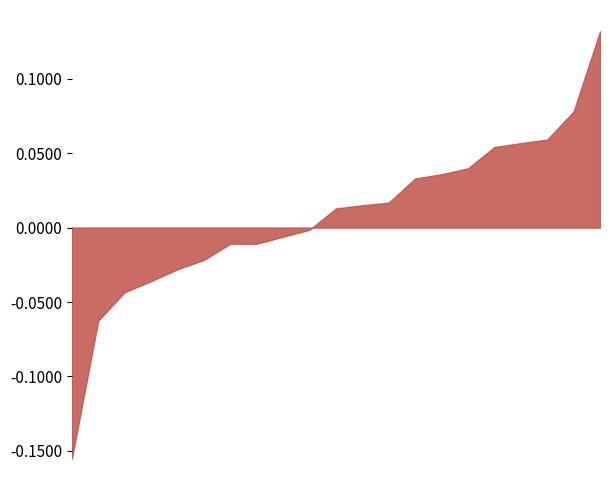

List the labels in order of value, largest first.

22.04.2025, 16.04.2025, 17.04.2025, 14.04.2025, 15.04.2025, 28.03.2025, 24.04.2025, 25.04.2025, 11.04.2025, 01.04.2025, 10.04.2025, 31.03.2025, 23.04.2025, 02.04.2025, 03.04.2025, 27.03.2025, 26.03.2025, 08.04.2025, 04.04.2025, 25.03.2025, 07.04.2025, 09.04.2025